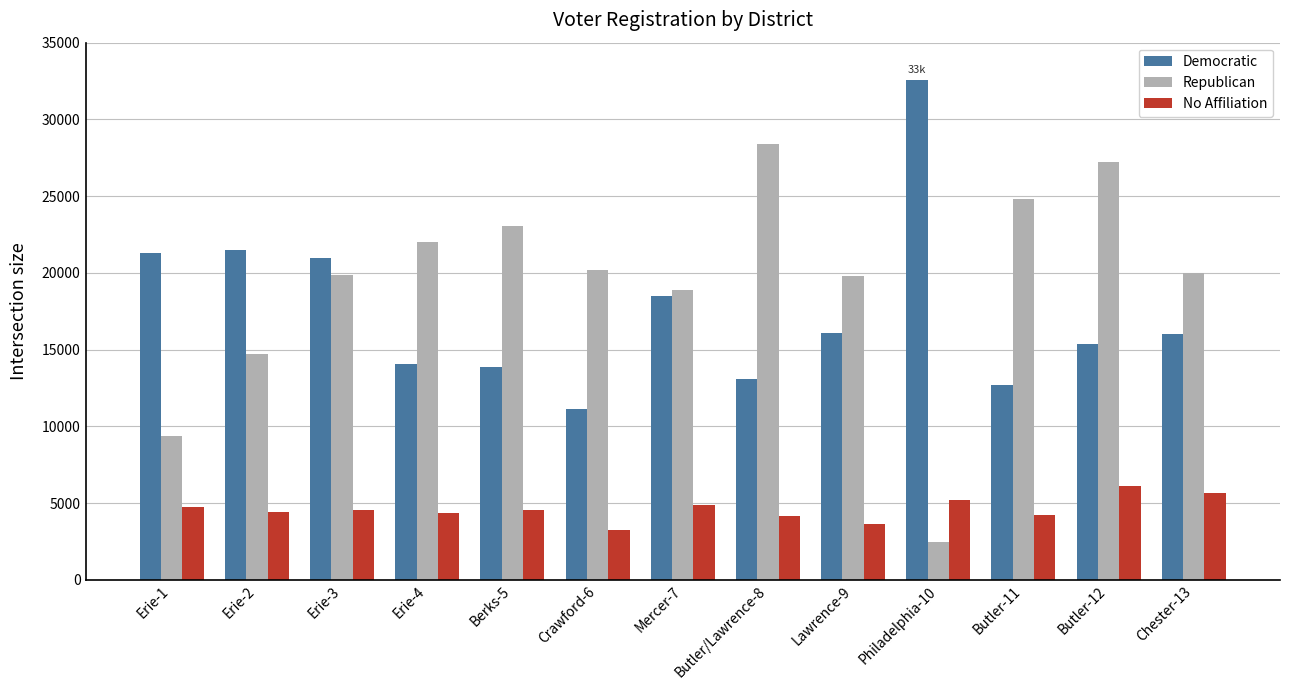

What is the average value of the Republican series?

19281